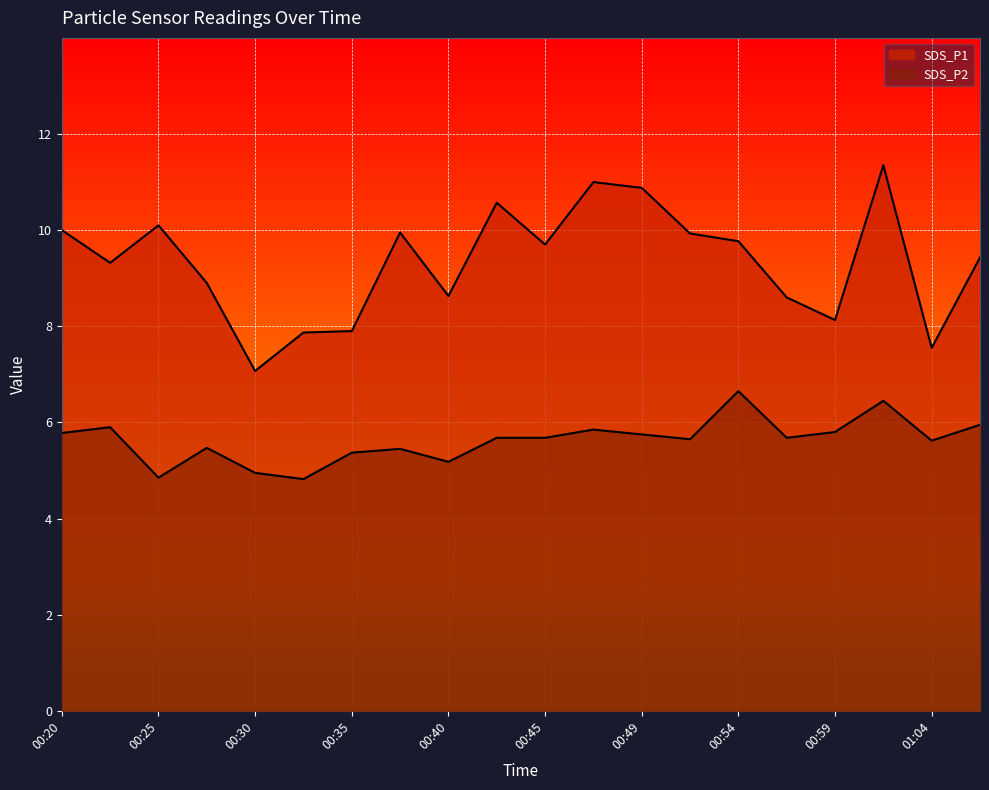

How many values in the SDS_P2 series are below 5?

3